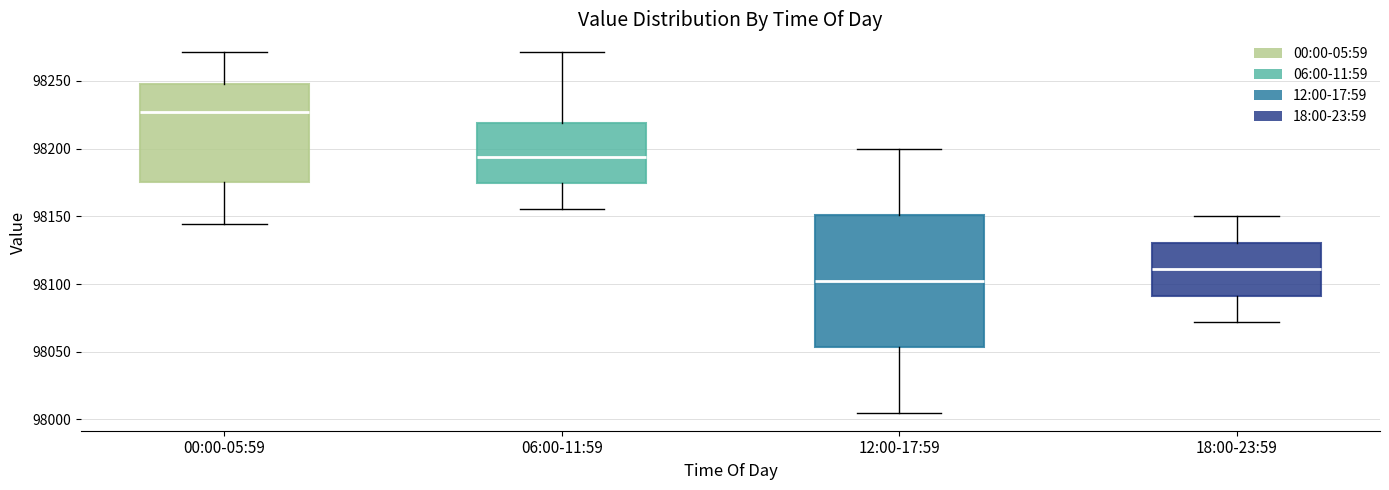

Reading left to right, read every box against the y-axis: the position of its median line, the range the box covers, and the ends of its whiskers. The values are not printed on the chart, so give them approximately, as read against the axis.

00:00-05:59: median 98225, box 98175 to 98250, whiskers 98145 to 98270
06:00-11:59: median 98195, box 98175 to 98220, whiskers 98155 to 98270
12:00-17:59: median 98105, box 98055 to 98150, whiskers 98005 to 98200
18:00-23:59: median 98110, box 98090 to 98130, whiskers 98070 to 98150